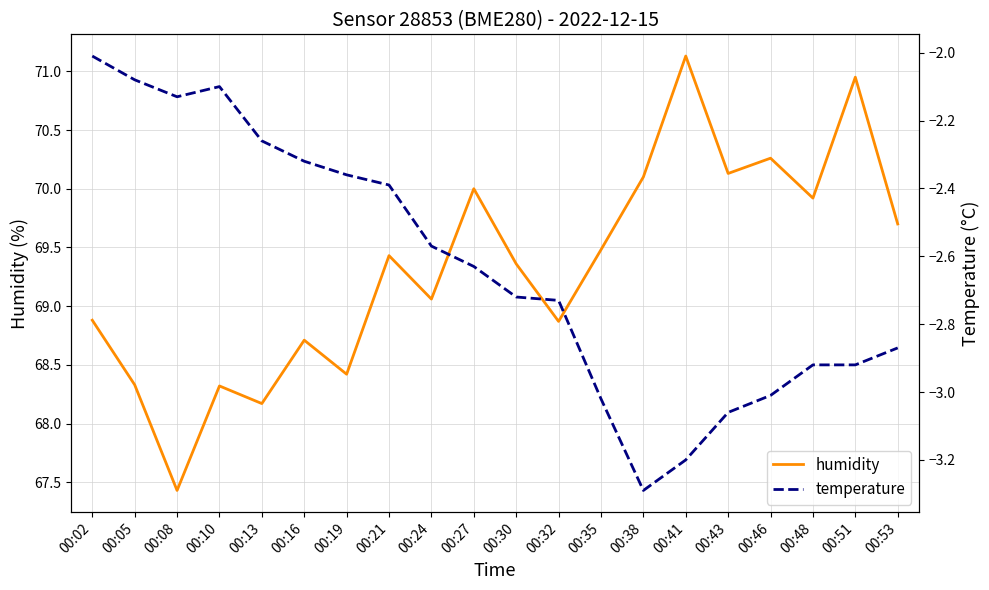

What is the difference between the highest and lowest values at 00:35?

72.5